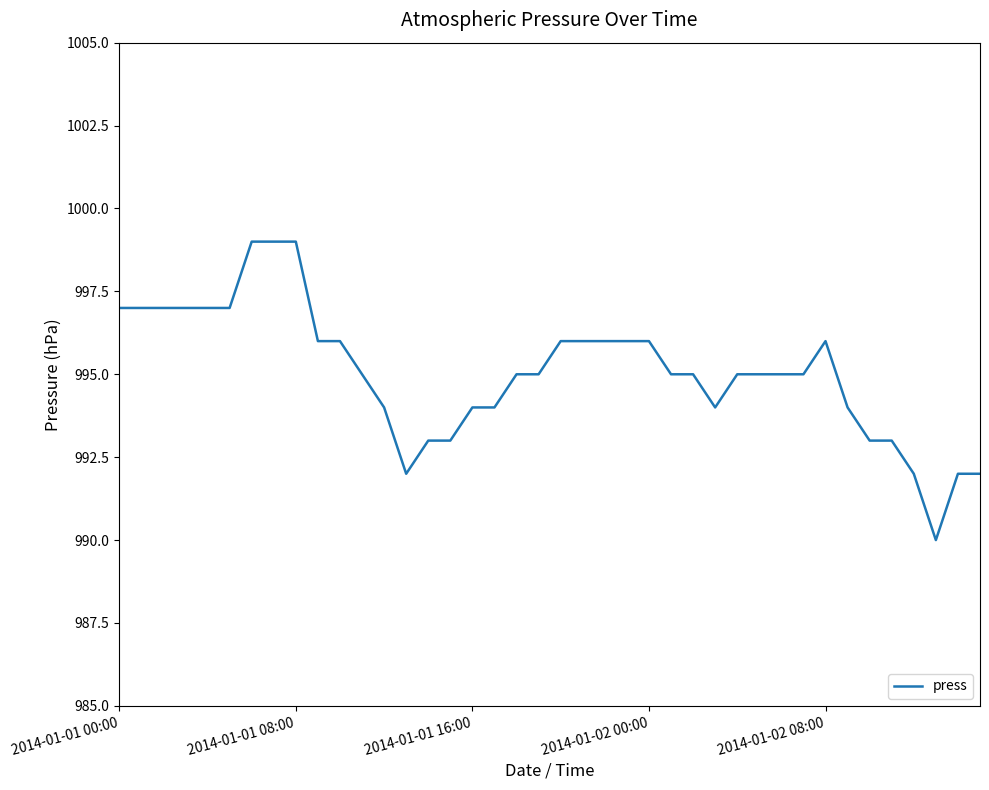

Does the chart display data point markers on the line(s)?

No